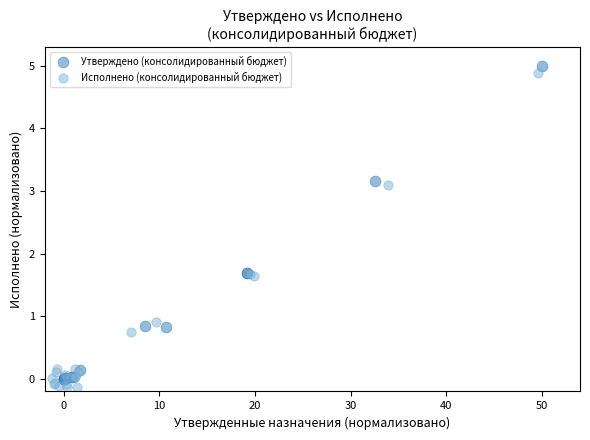

What are all the series names shown in the legend?

Утверждено (консолидированный бюджет), Исполнено (консолидированный бюджет)